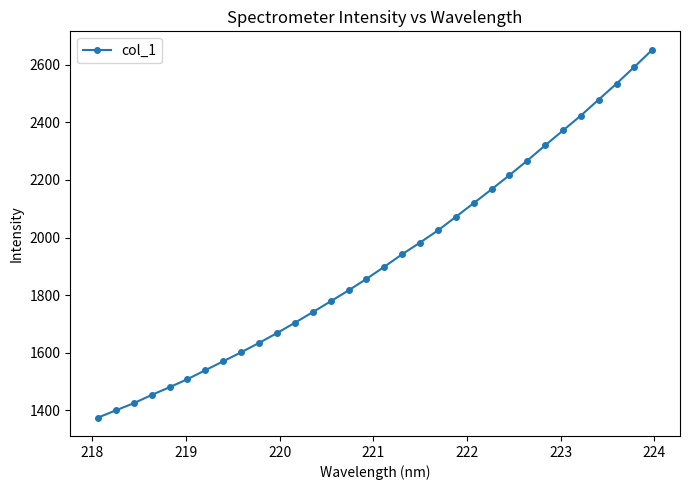

What is the sum of all values?

61616.6